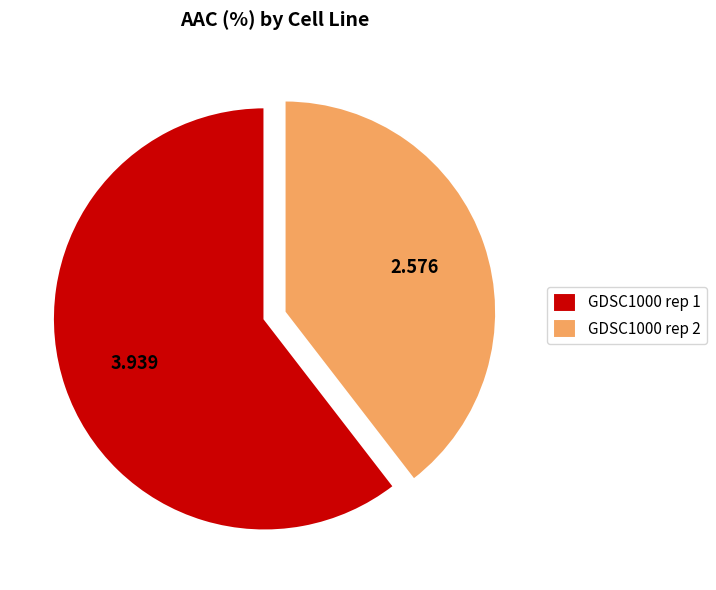

What is the largest slice in the pie chart?

GDSC1000 rep 1